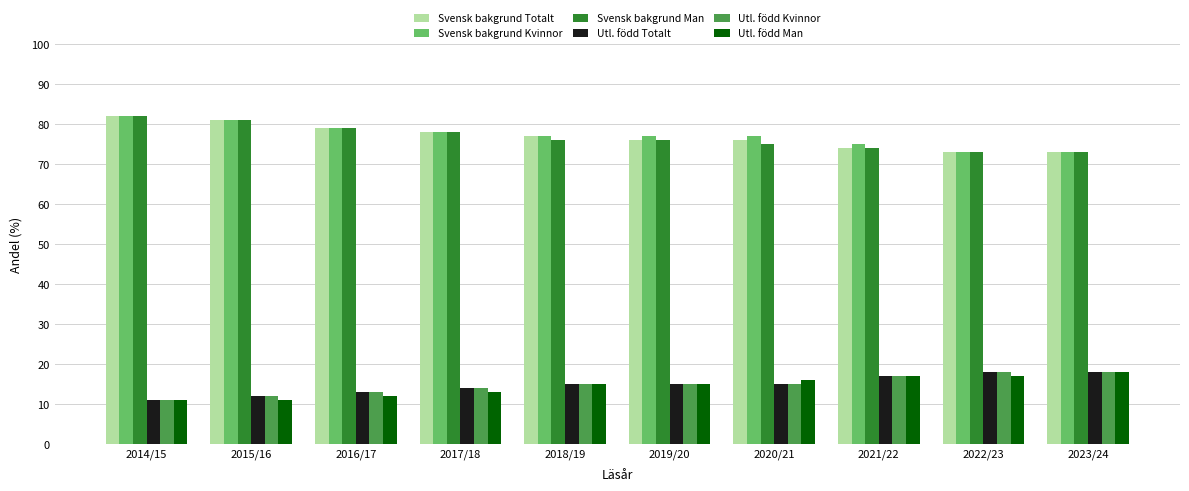

What is the difference between the highest and lowest values at 2014/15?

71